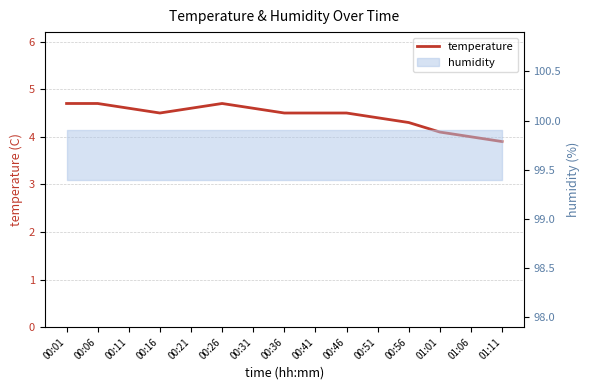

How many interior local peaks (higher than both neighbors) does the data have?

1